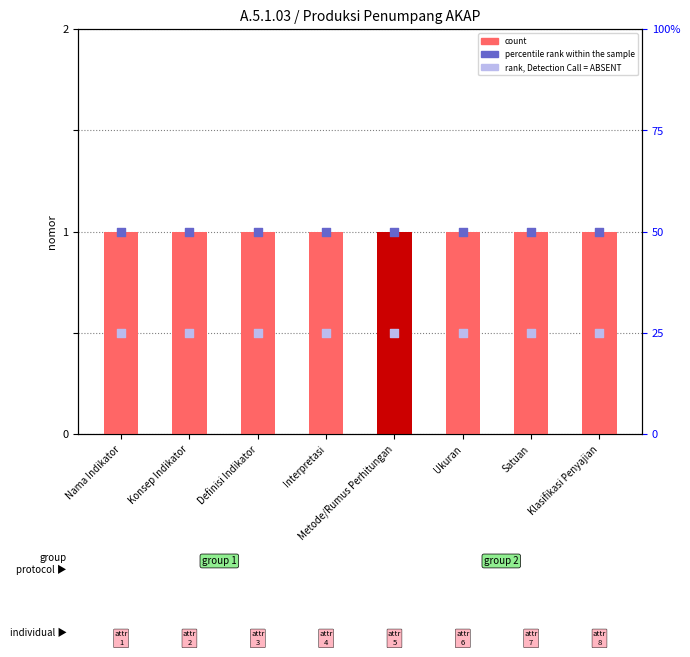

Which series contains the highest Y value?

count